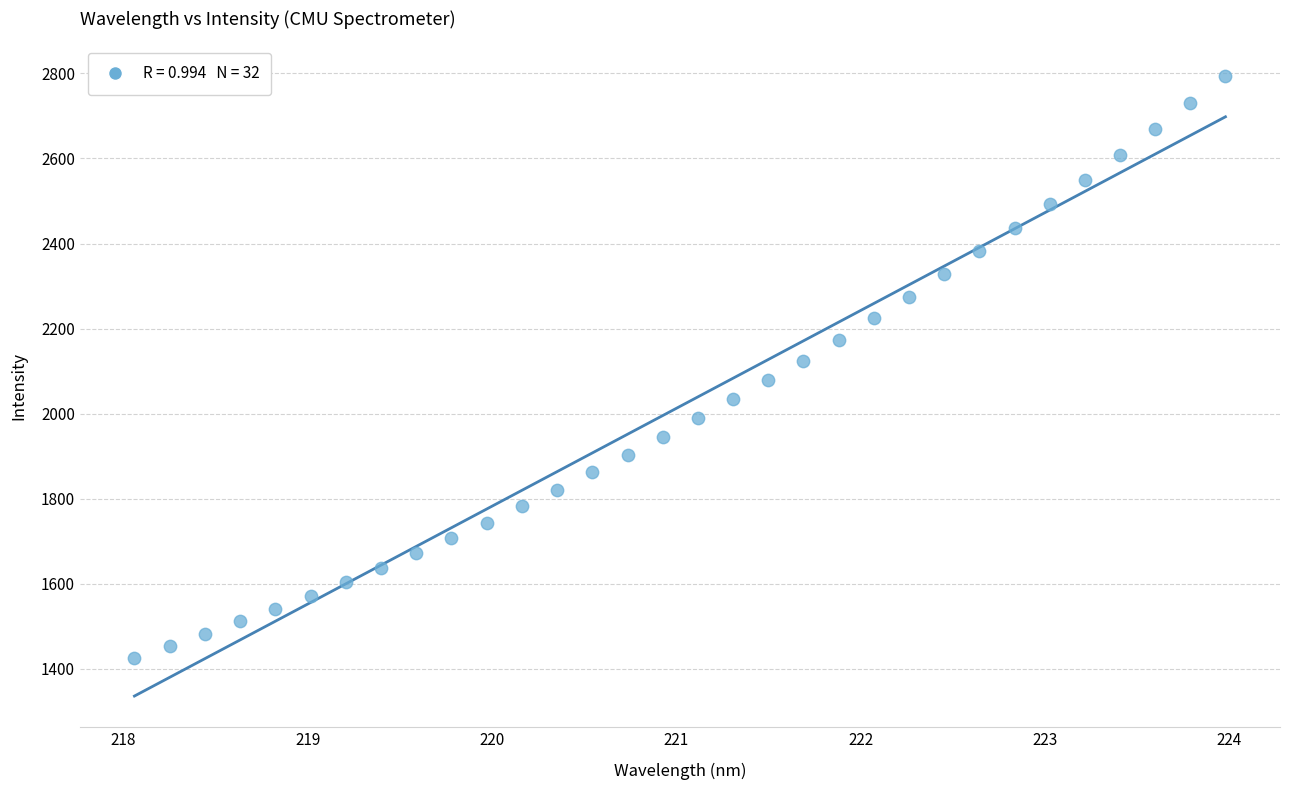

What is the range of X values (max minus min)?

5.9